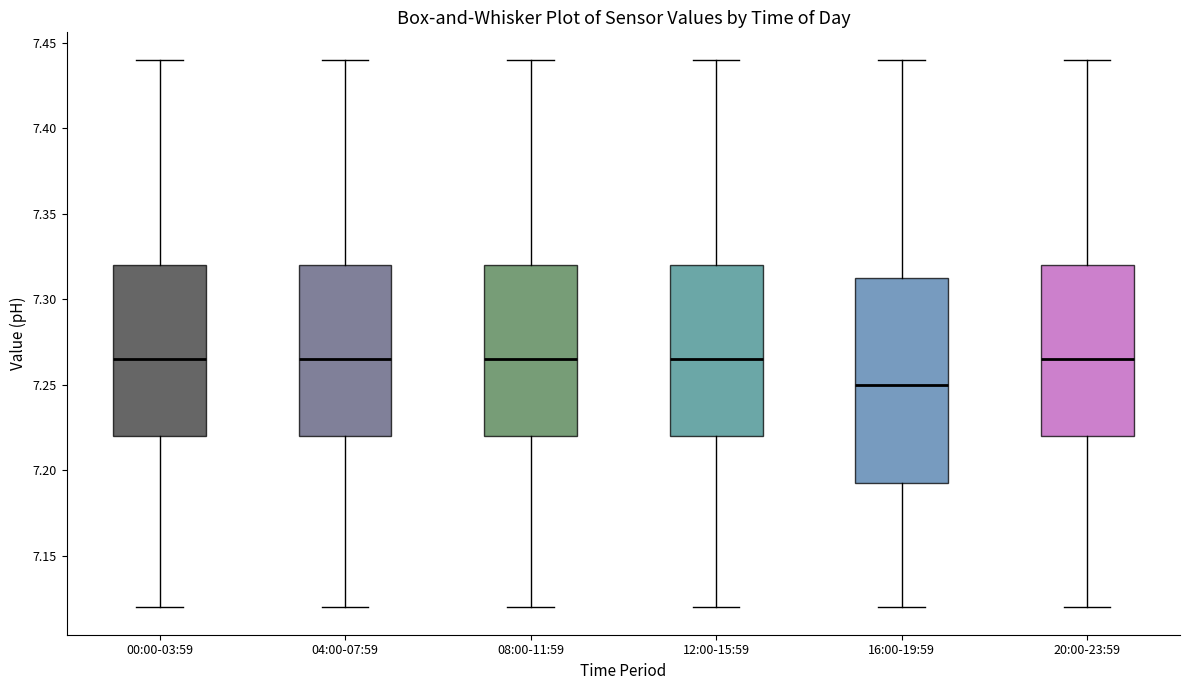

Where does the upper whisker of the box for 08:00-11:59 end on the y-axis? The values are not printed on the chart, so give them approximately, as read against the axis.

7.440